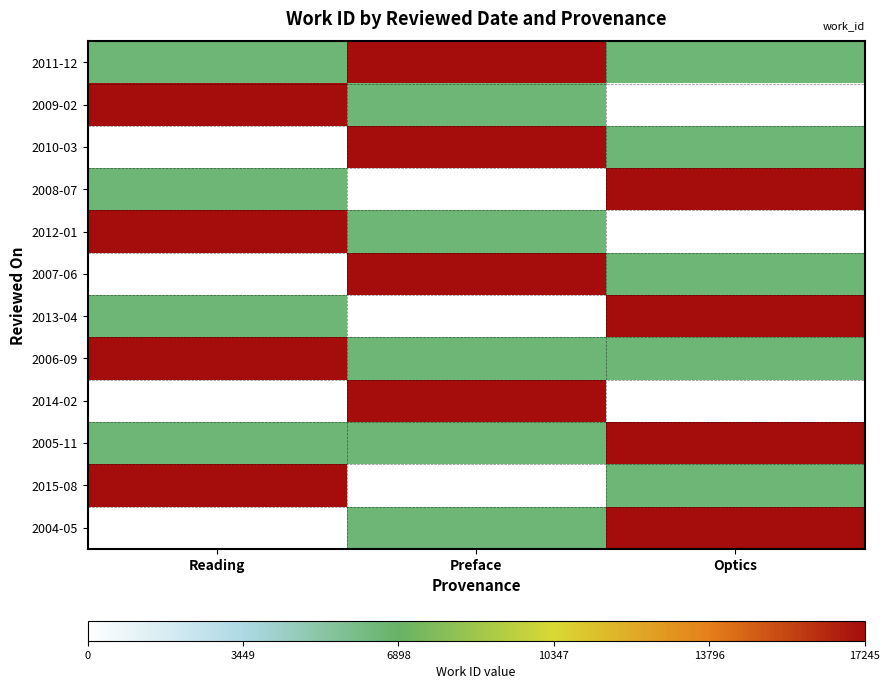

What is the total value across all series at Reading?

94900